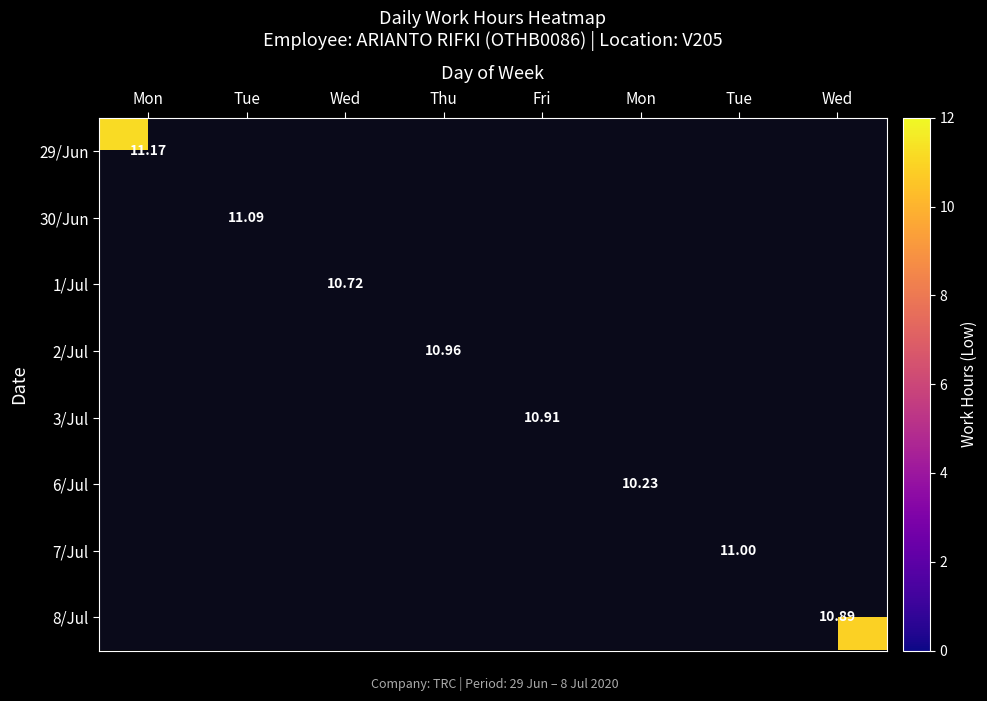

Which series has the largest range (max minus min)?

29/Jun